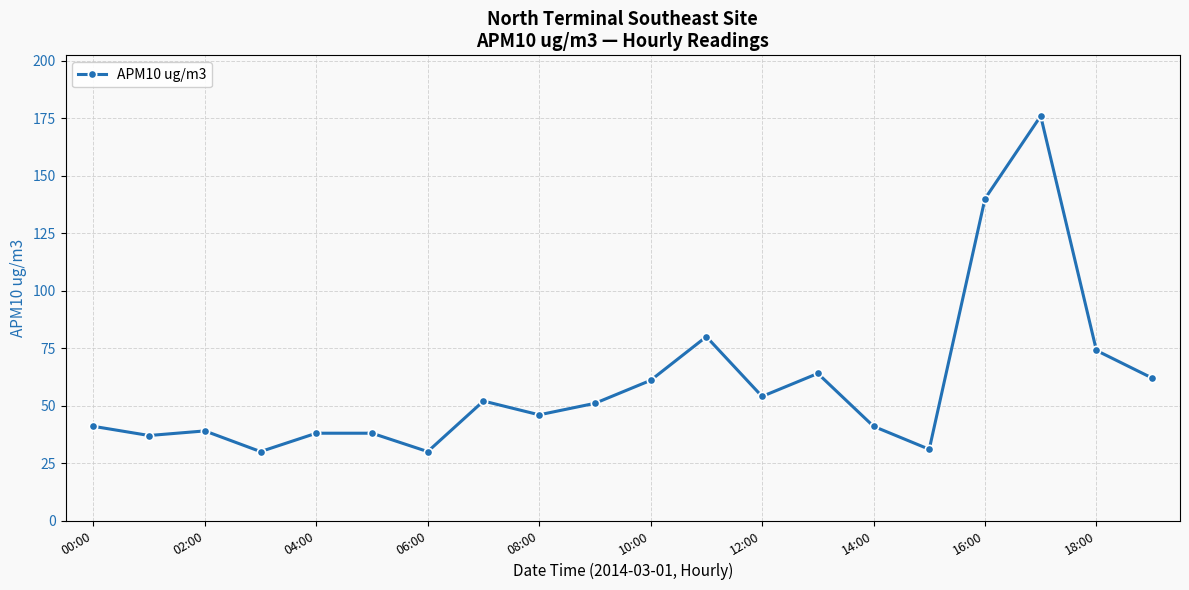

How many values are below 51?

10